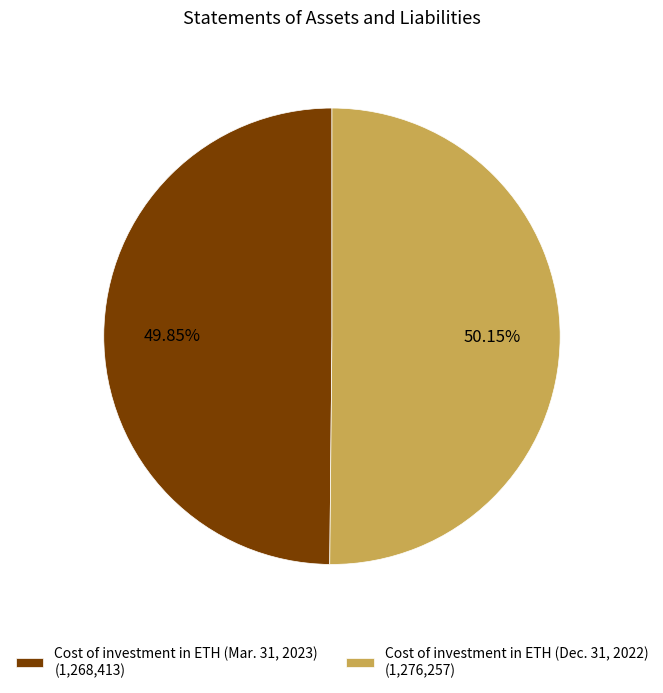

Is the sum of Cost of investment in ETH (Dec. 31, 2022) (1,276,257) and Cost of investment in ETH (Mar. 31, 2023) (1,268,413) greater than half?

Yes